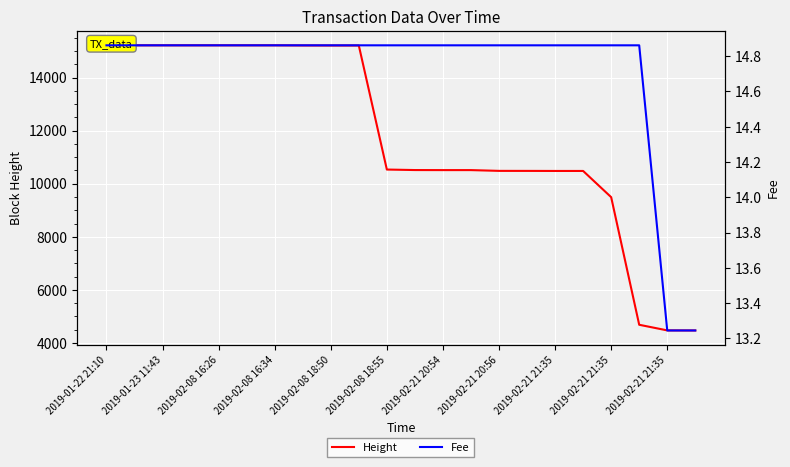

What is the label of the 3rd point from the left?

2019-01-23 11:43